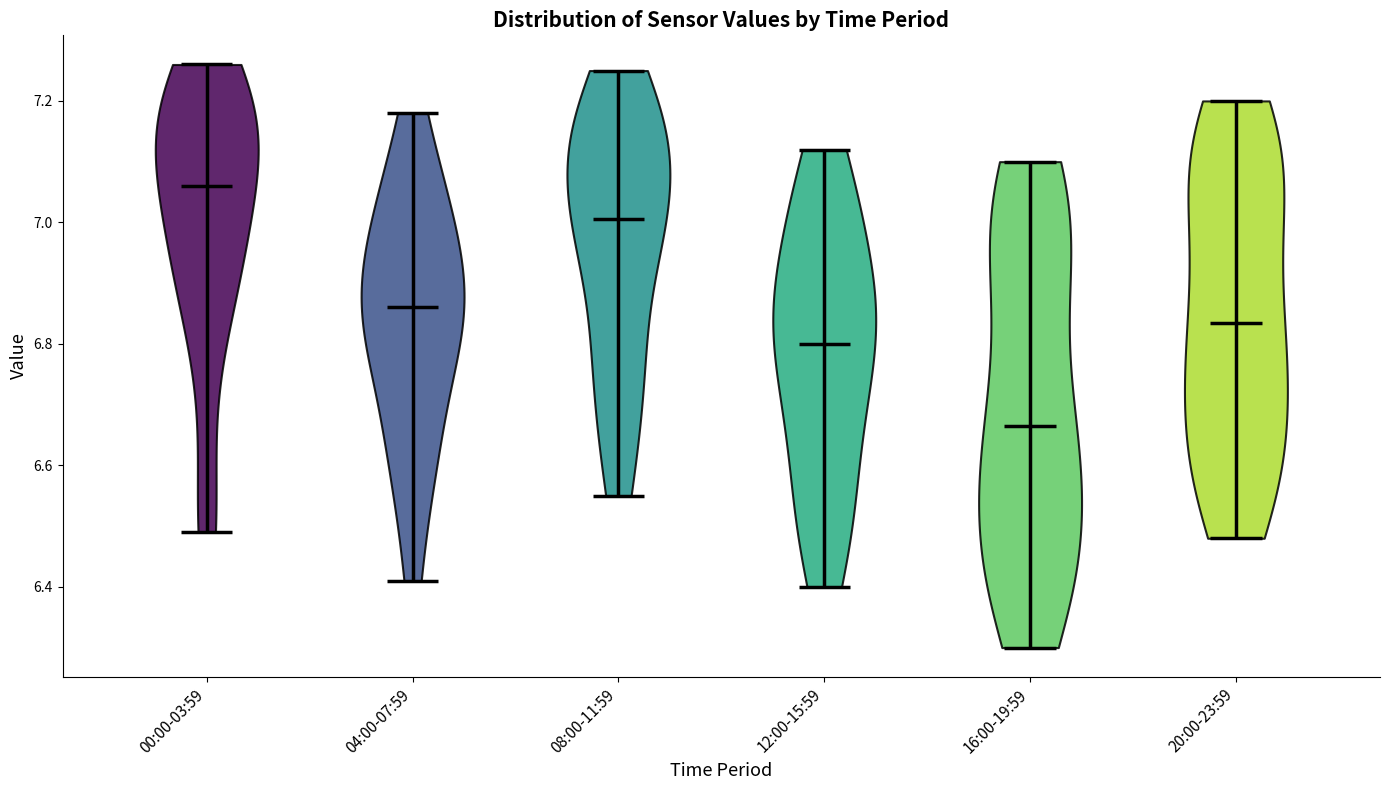

Reading left to right, read every violin against the y-axis: where its median line is, and the lowest and highest points it reaches. The values are not printed on the chart, so give them approximately, as read against the axis.

00:00-03:59: median line 7.06, lowest point 6.50, highest point 7.26
04:00-07:59: median line 6.86, lowest point 6.42, highest point 7.18
08:00-11:59: median line 7.00, lowest point 6.56, highest point 7.26
12:00-15:59: median line 6.80, lowest point 6.40, highest point 7.12
16:00-19:59: median line 6.66, lowest point 6.30, highest point 7.10
20:00-23:59: median line 6.84, lowest point 6.48, highest point 7.20